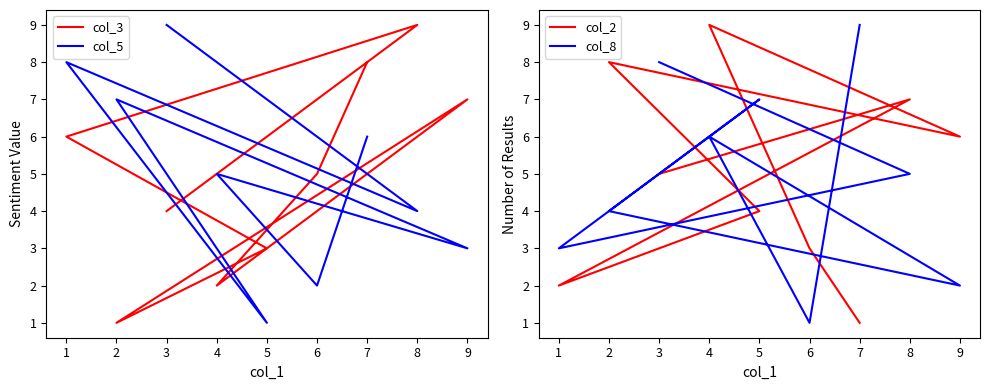

What is the value of the col_5 point at the 6th from the left?

1